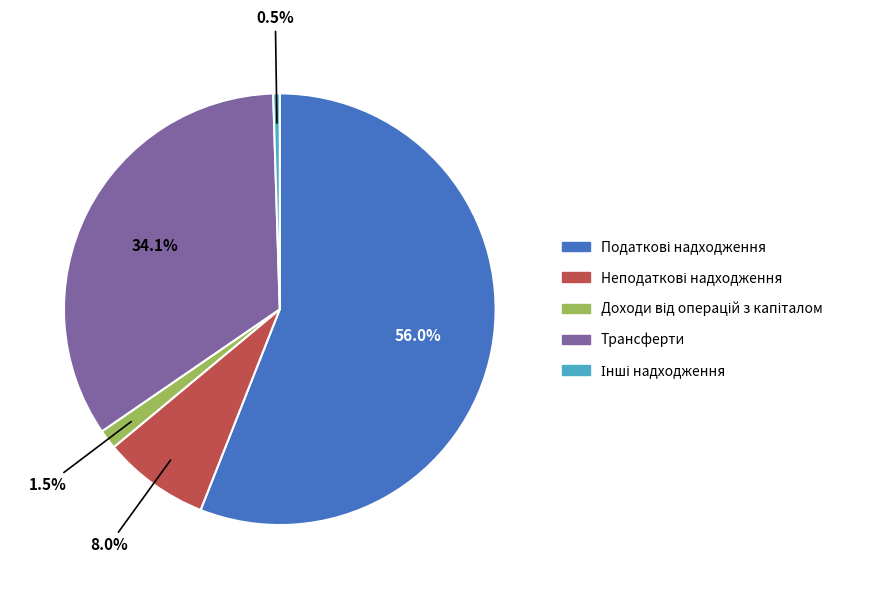

To the nearest percent, what is the average slice percentage?

20%